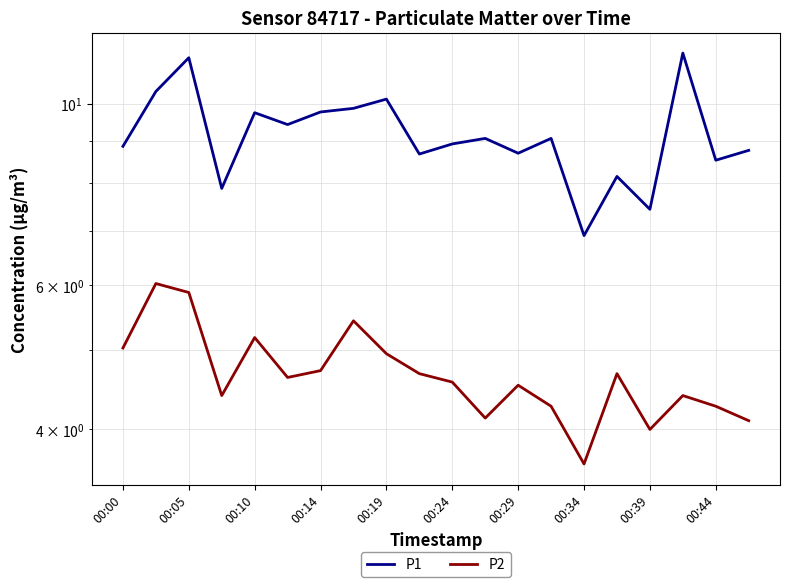

True or false: P1 has a value of 8.9 at 00:24.

True